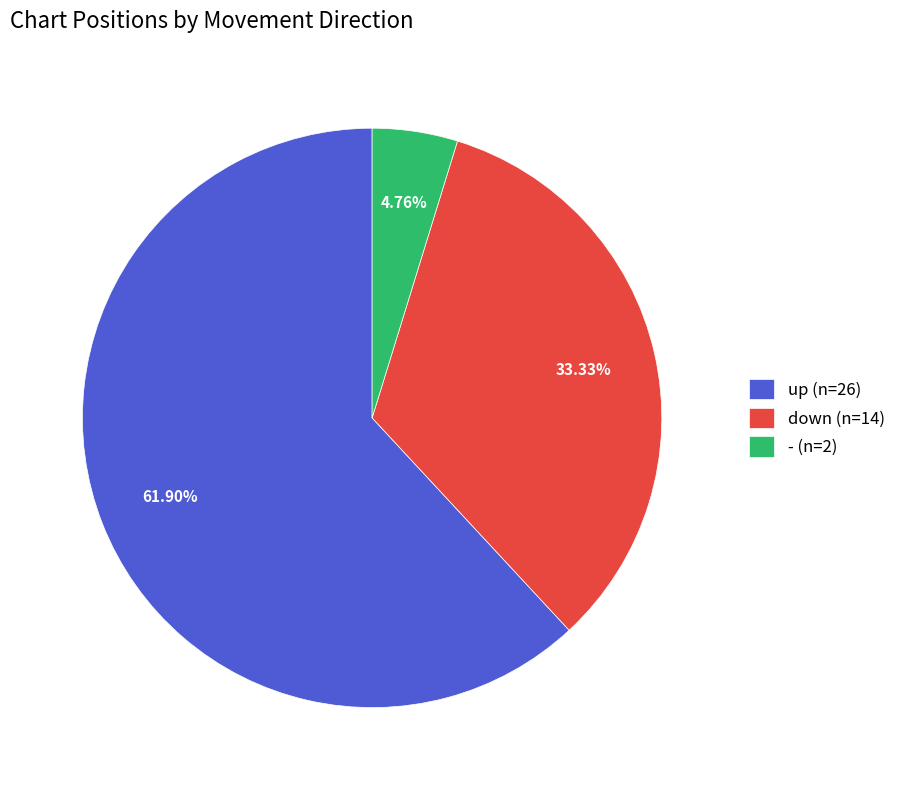

The down slice represents 41% of the pie. True or false?

False